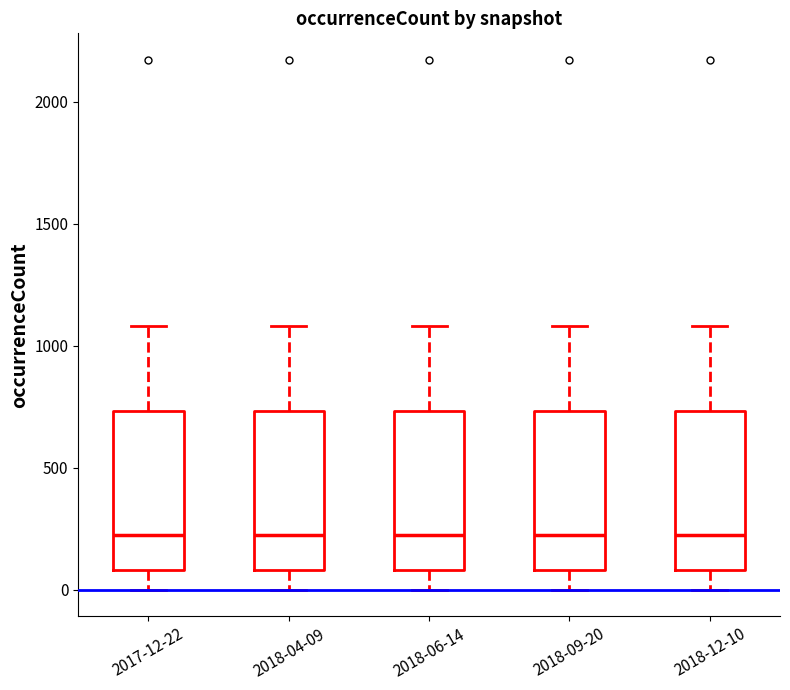

Where is the lower edge of the box for 2018-09-20 on the y-axis? The values are not printed on the chart, so give them approximately, as read against the axis.

100